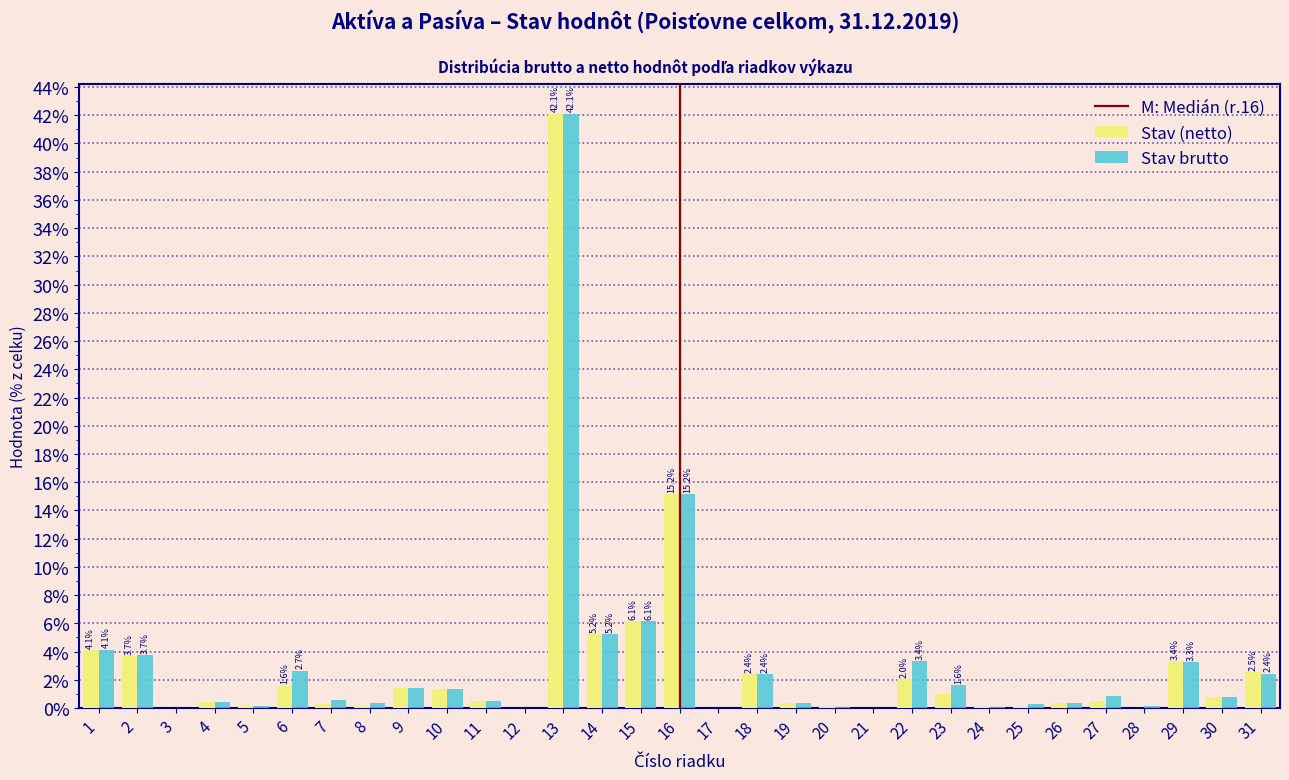

What is the maximum value shown in the chart?

42.1